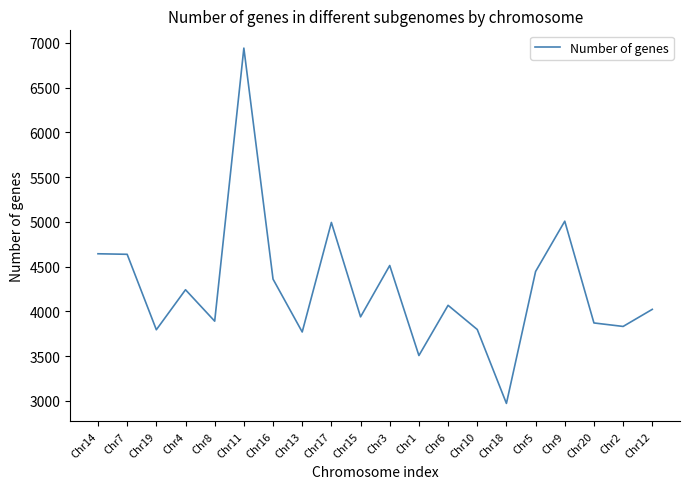

At which category does the data reach its first local valley?

Chr19